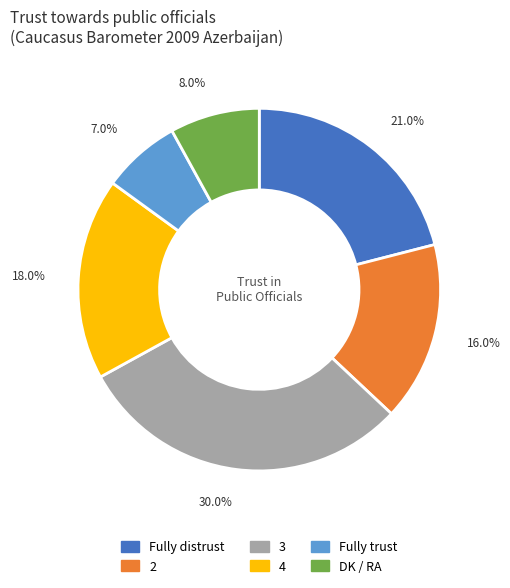

To the nearest percent, what is the difference between the largest and smallest slice percentages?

23%